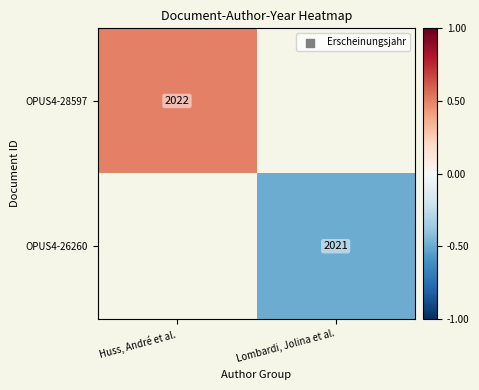

The value of OPUS4-26260 at Lombardi, Jolina et al. is 477.5. True or false?

False